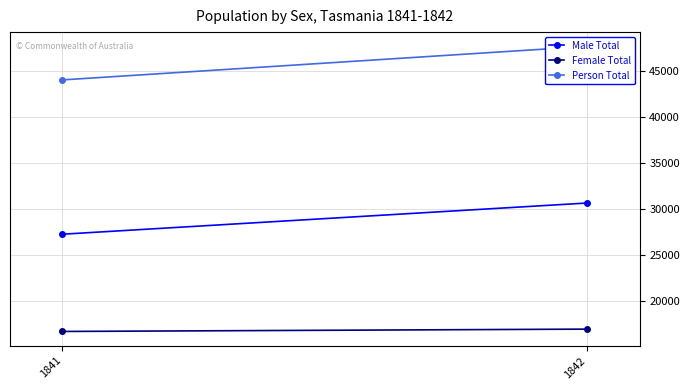

How many lines are shown in the chart?

3